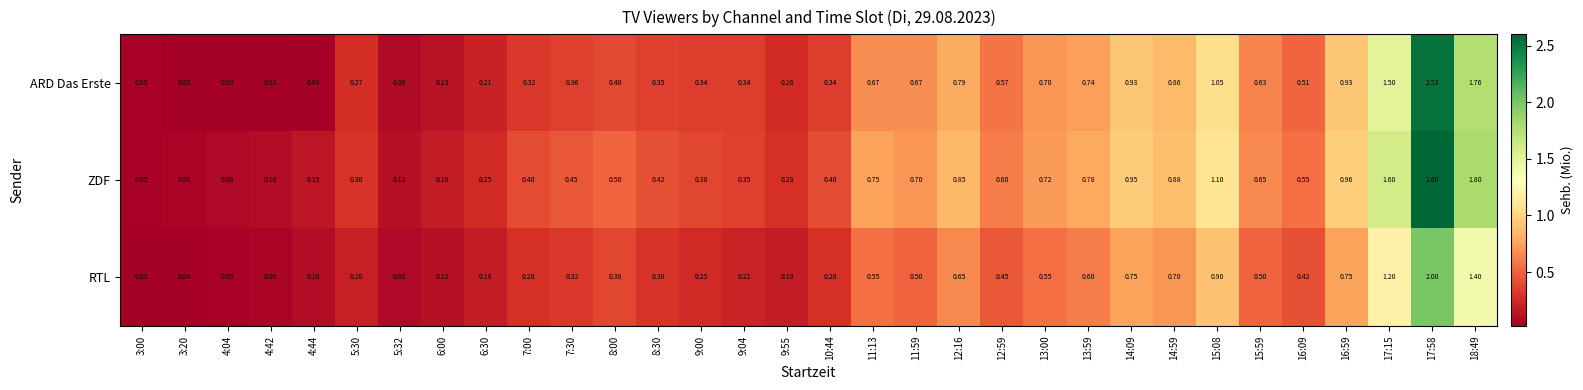

What is the approximate value of ARD Das Erste at 8:00?

0.4